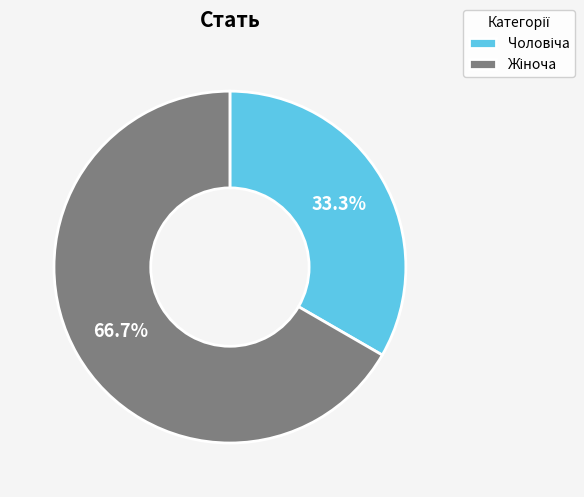

Is there a majority slice in this chart?

Yes